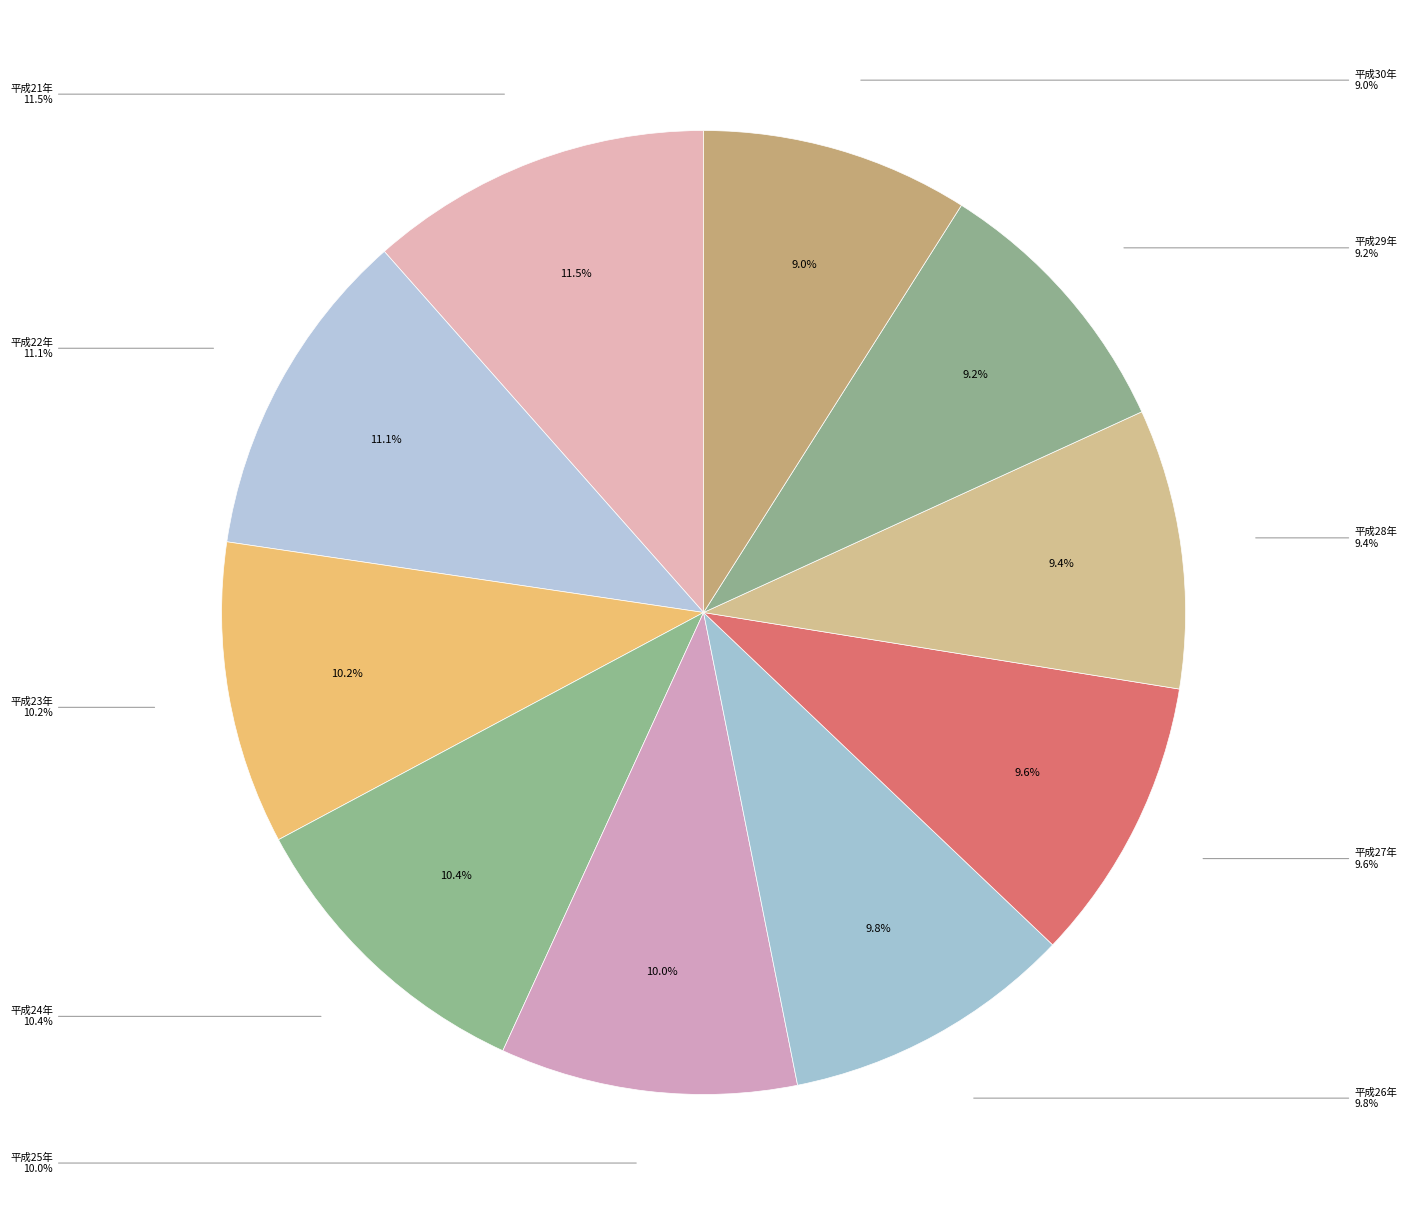

Which category has the smallest portion of the pie?

平成30年